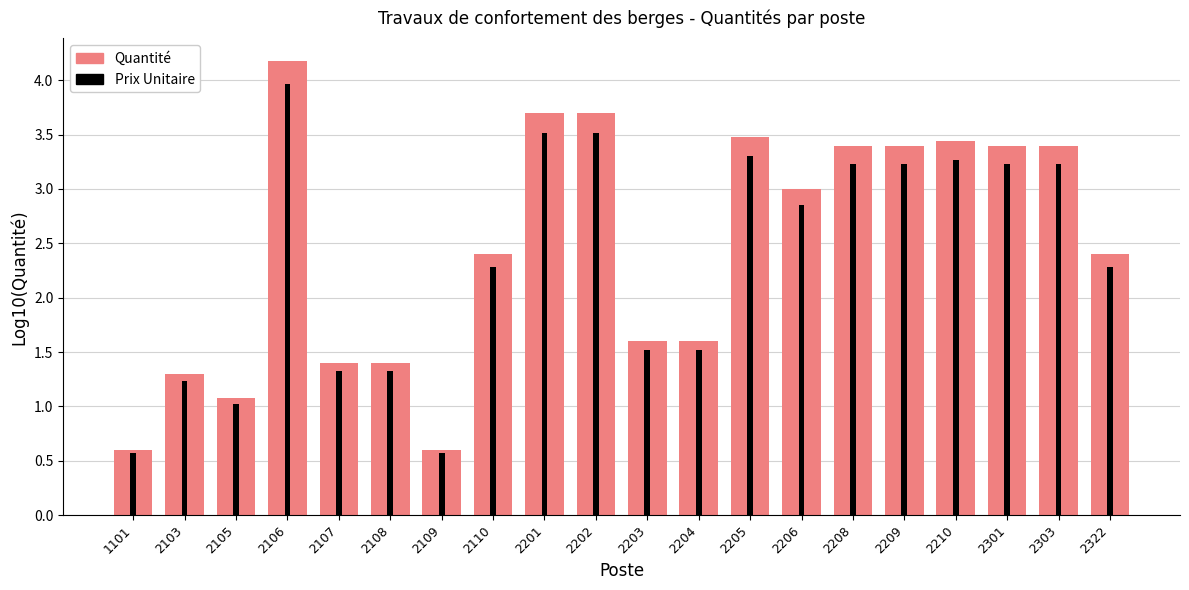

Which label corresponds to the largest value in the chart?

2106